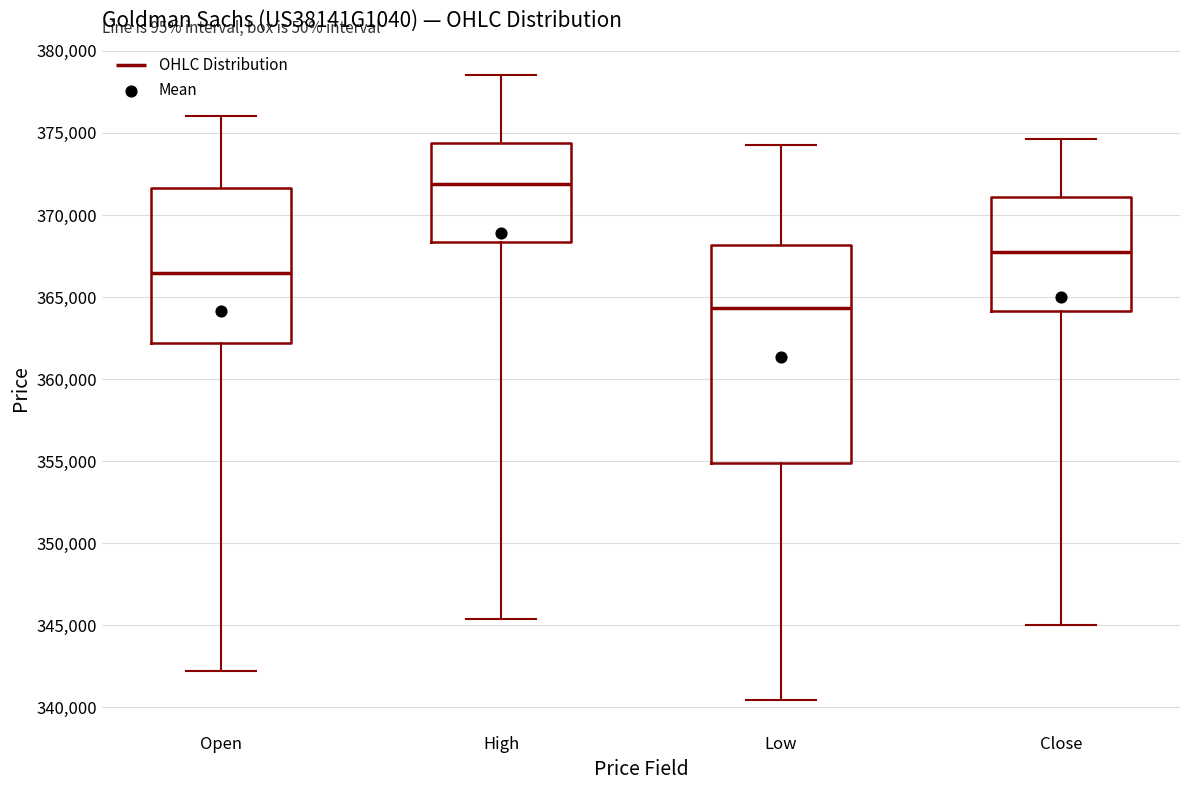

Reading left to right, read every box against the y-axis: the position of its median line, the range the box covers, and the ends of its whiskers. The values are not printed on the chart, so give them approximately, as read against the axis.

Open: median 366500, box 362000 to 371500, whiskers 342000 to 376000
High: median 372000, box 368500 to 374500, whiskers 345500 to 378500
Low: median 364500, box 355000 to 368000, whiskers 340500 to 374000
Close: median 368000, box 364000 to 371000, whiskers 345000 to 374500